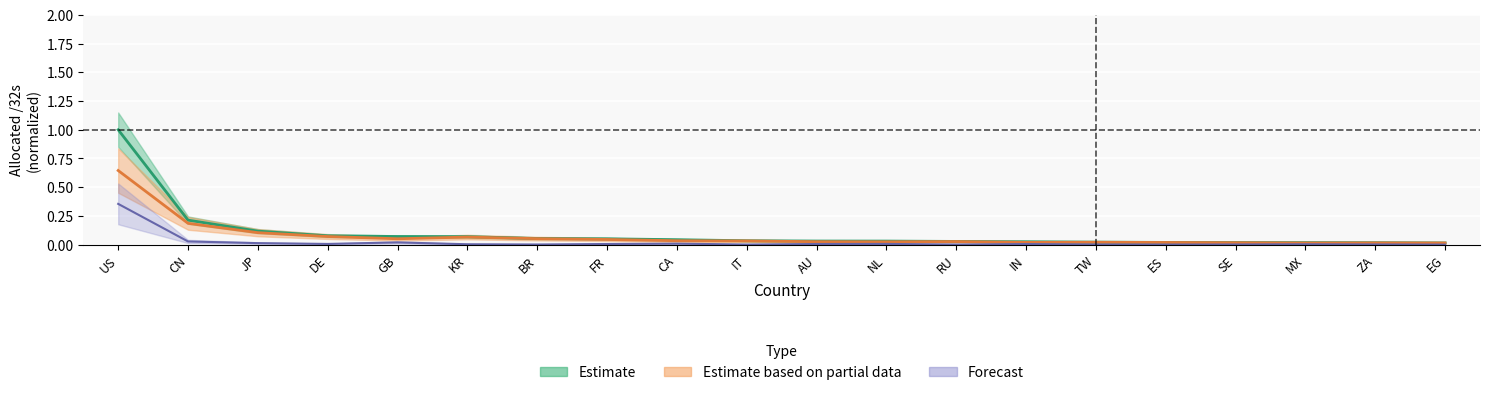

Is the value of Forecast at NL greater than the value of Estimate at TW?

No